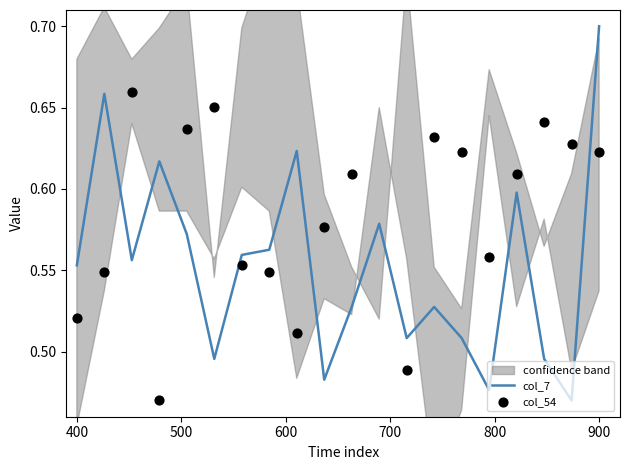

The col_7 series shows 1.0 at 400. True or false?

False